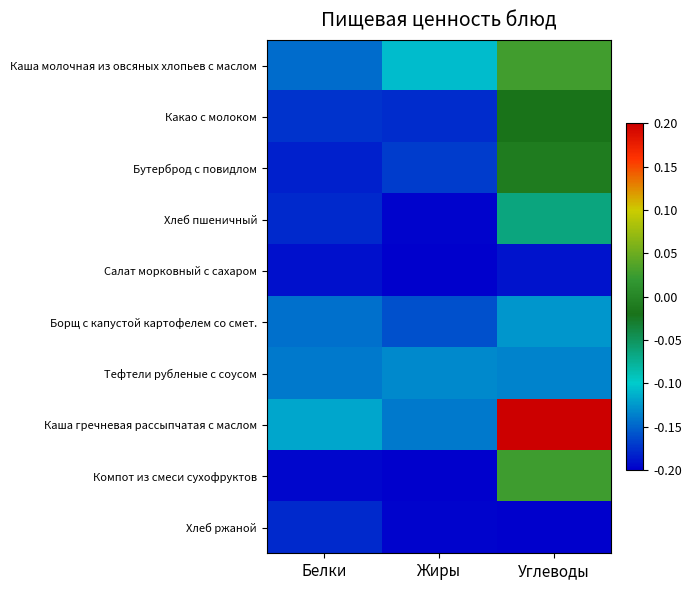

Reading left to right, transcribe all the data shown in this chart.

Каша молочная из овсяных хлопьев с маслом: Белки=-0.1	Жиры=-0.1	Углеводы=0.0
Какао с молоком: Белки=-0.2	Жиры=-0.2	Углеводы=-0.0
Бутерброд с повидлом: Белки=-0.2	Жиры=-0.2	Углеводы=-0.0
Хлеб пшеничный: Белки=-0.2	Жиры=-0.2	Углеводы=-0.1
Салат морковный с сахаром: Белки=-0.2	Жиры=-0.2	Углеводы=-0.2
Борщ с капустой картофелем со смет.: Белки=-0.1	Жиры=-0.2	Углеводы=-0.1
Тефтели рубленые с соусом: Белки=-0.1	Жиры=-0.1	Углеводы=-0.1
Каша гречневая рассыпчатая с маслом: Белки=-0.1	Жиры=-0.1	Углеводы=0.2
Компот из смеси сухофруктов: Белки=-0.2	Жиры=-0.2	Углеводы=0.0
Хлеб ржаной: Белки=-0.2	Жиры=-0.2	Углеводы=-0.2